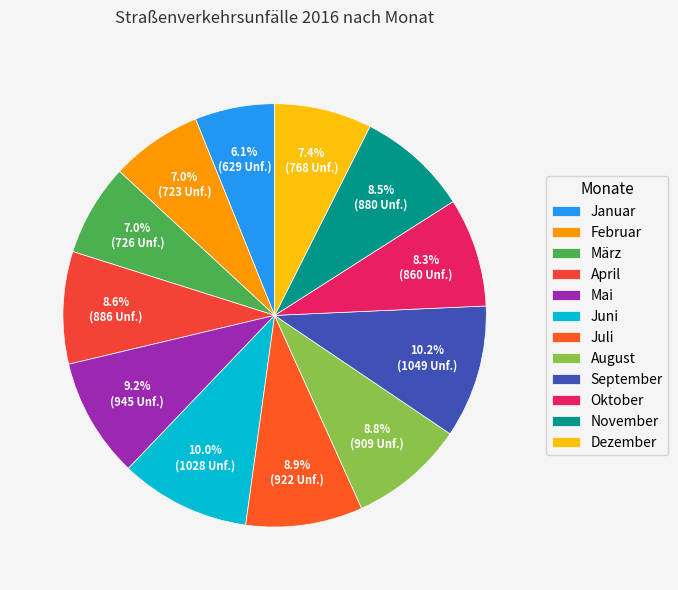

To the nearest percent, what is the combined percentage of Mai and September?

19%